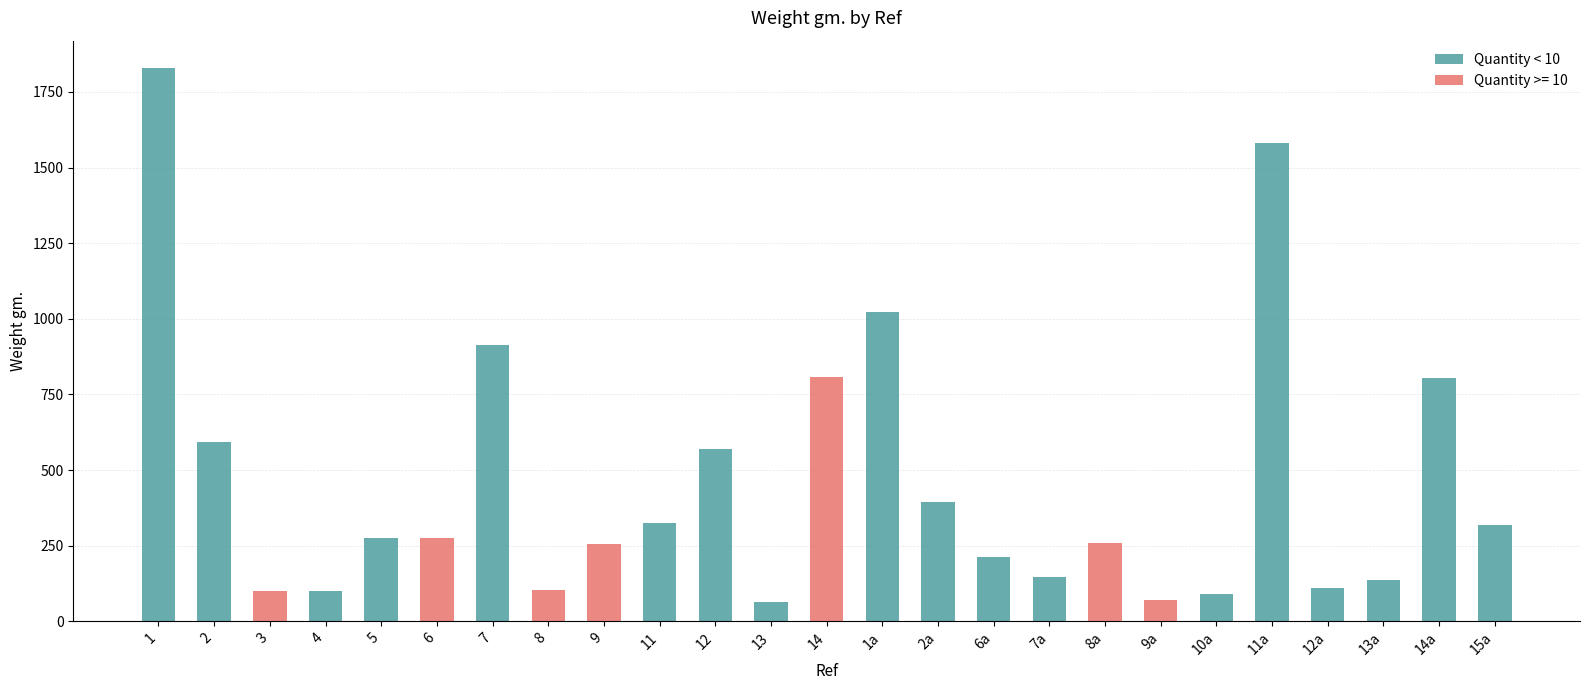

Are the bars horizontal?

No